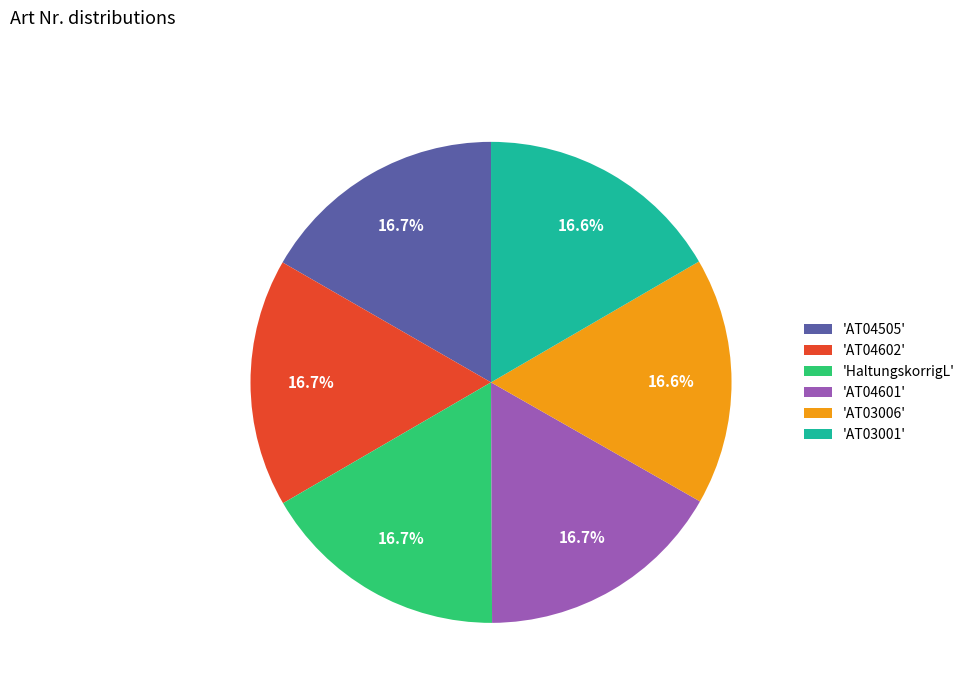

What is the ratio of the value at 'AT03001' to the value at 'HaltungskorrigL'?

1.0